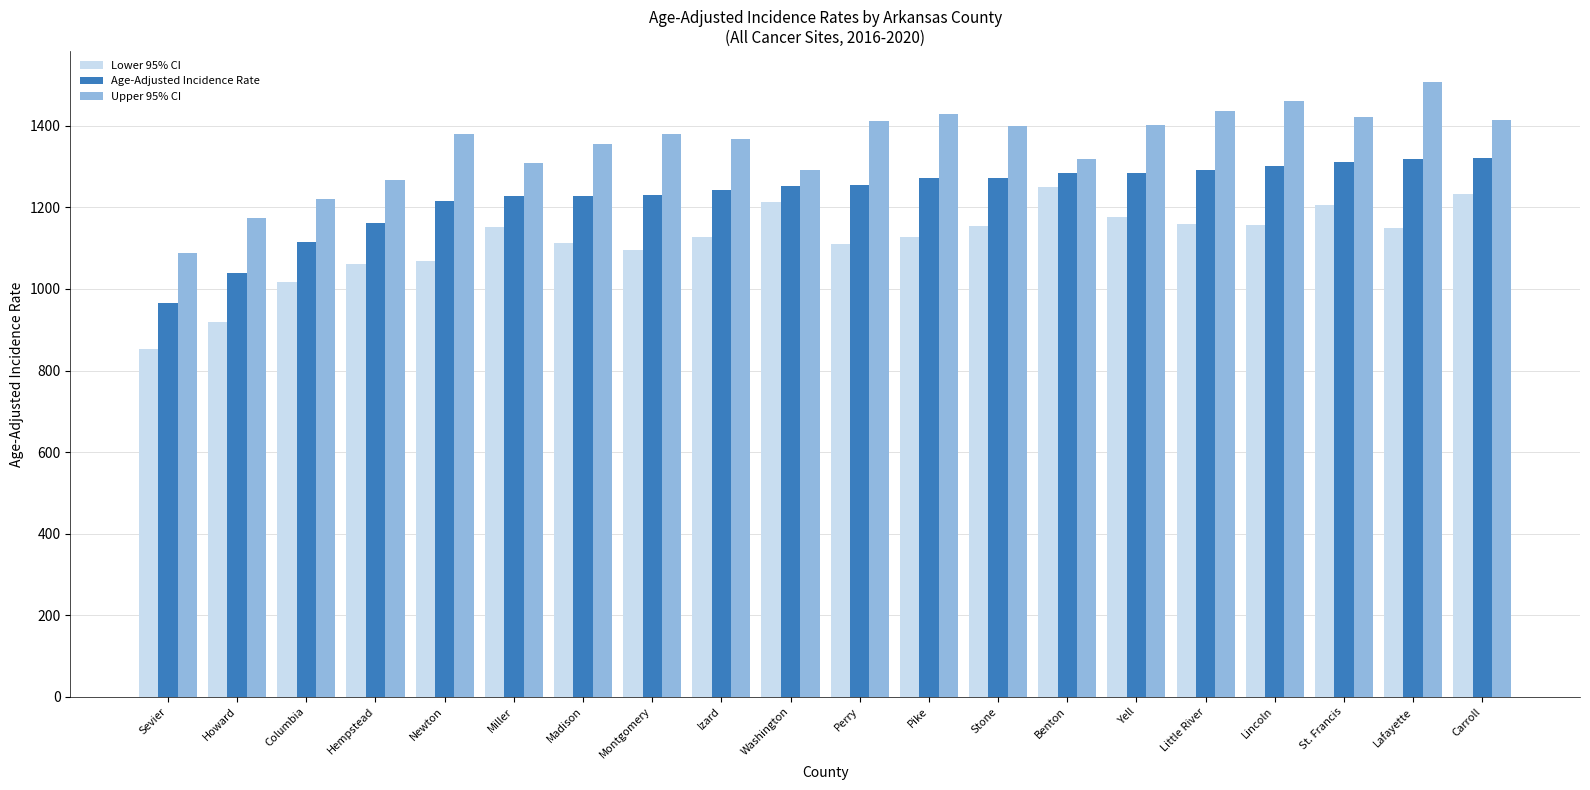

Is the value of Upper 95% CI at Stone greater than the value of Lower 95% CI at Perry?

Yes